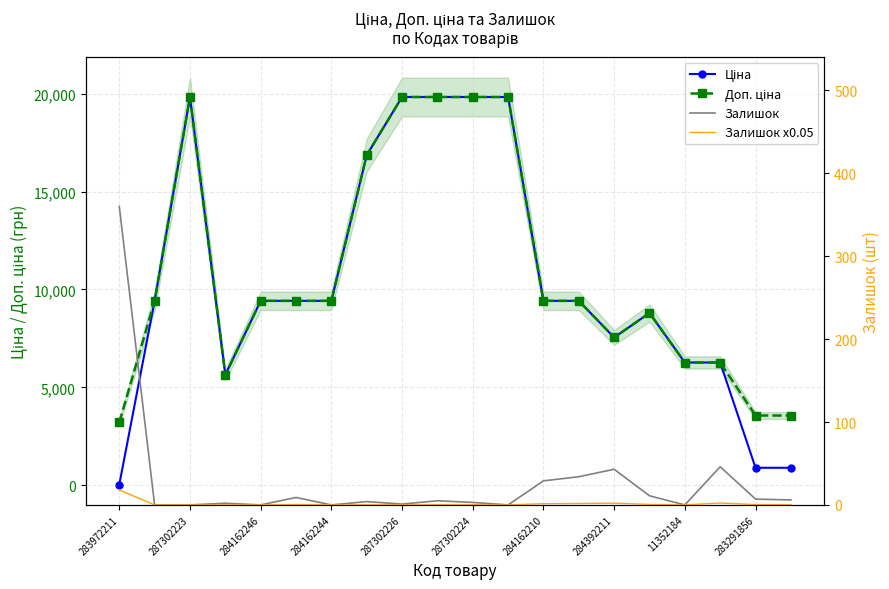

The value of Доп. ціна at 11 is 19831.1. True or false?

True